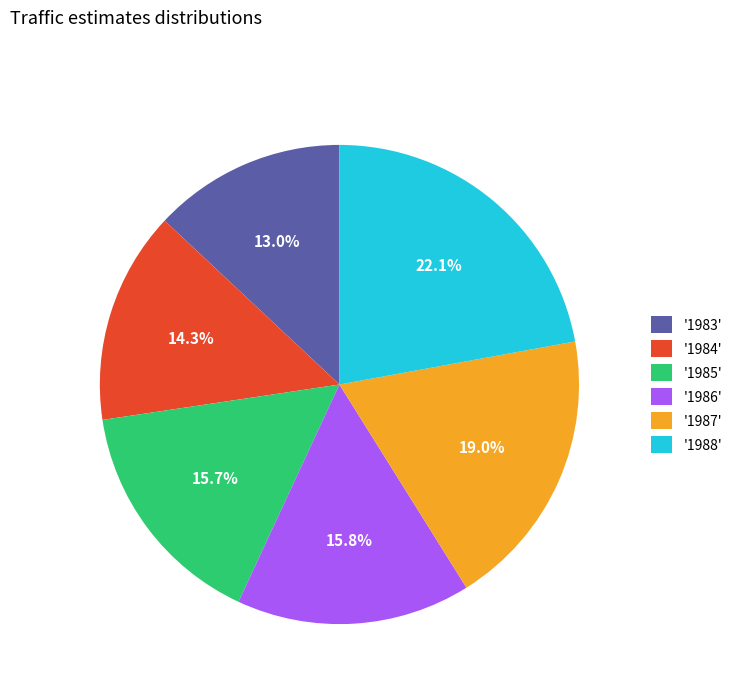

Which slice is the smallest?

'1983'